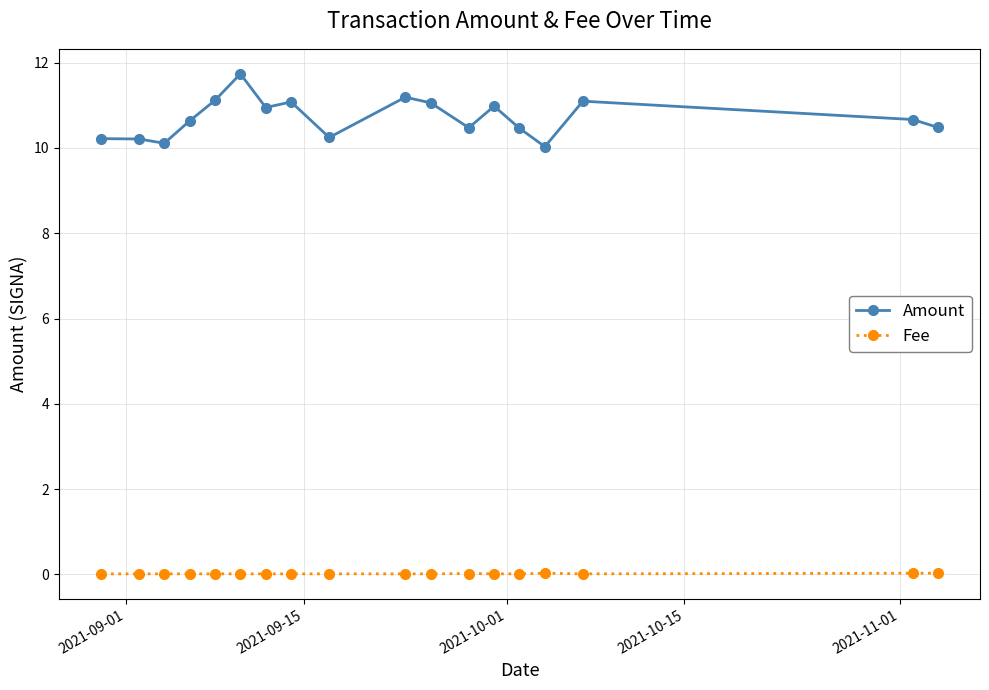

Rank the series by their maximum value, from highest to lowest.

Amount, Fee